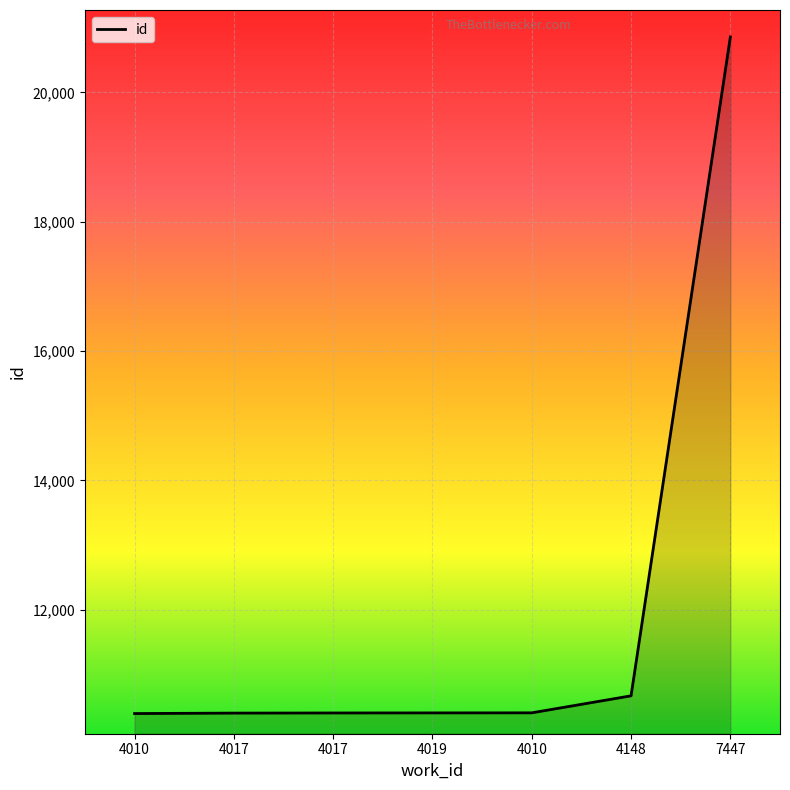

What is the average value?

11934